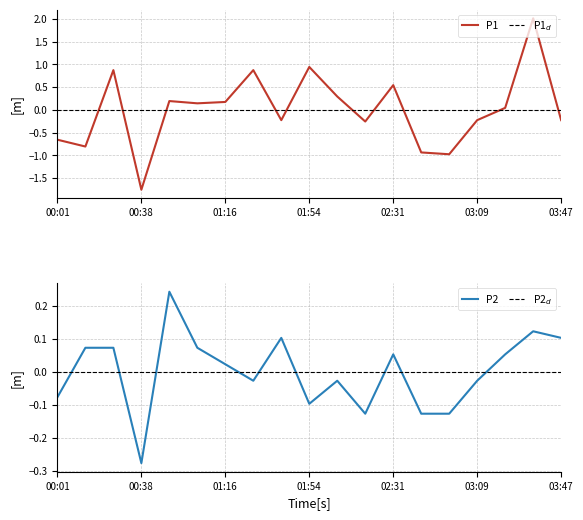

Is it true that P1 equals -0.2 at 03:09?

True